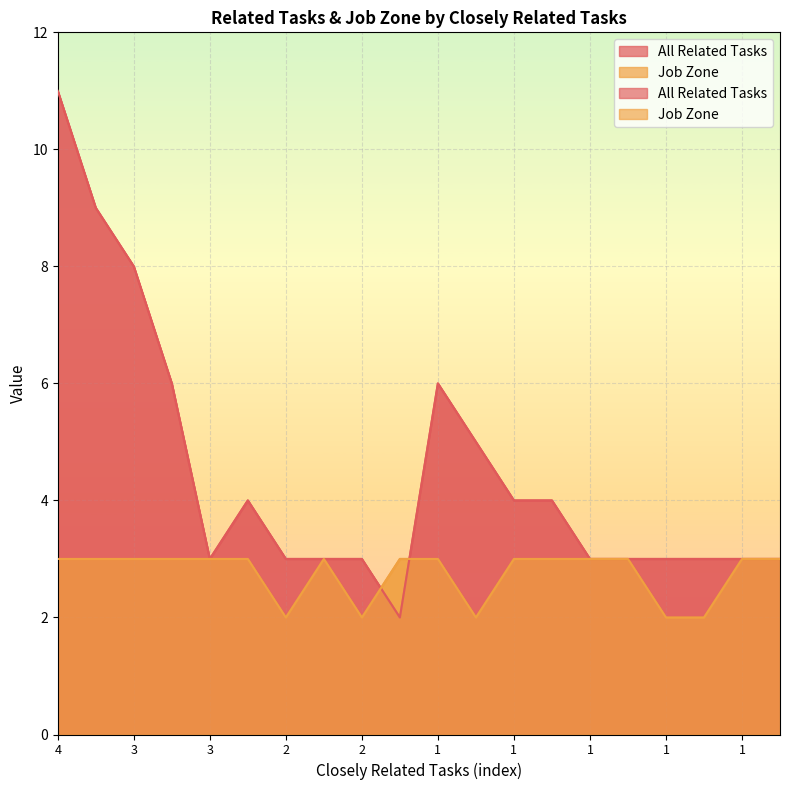

What is the difference between the maximum and second lowest values in the Job Zone series?

1